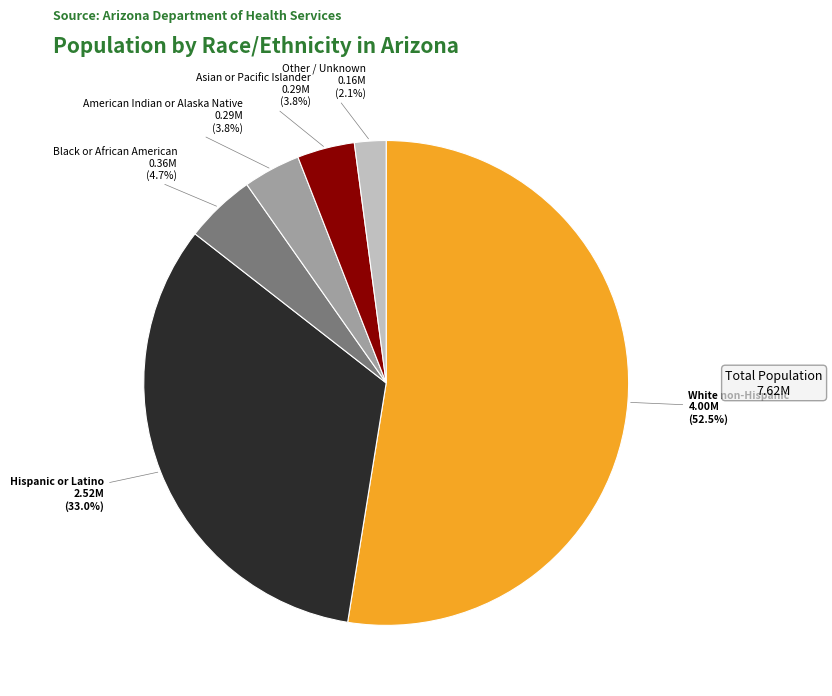

Is it true that Asian or Pacific Islander is 13% of the pie?

False